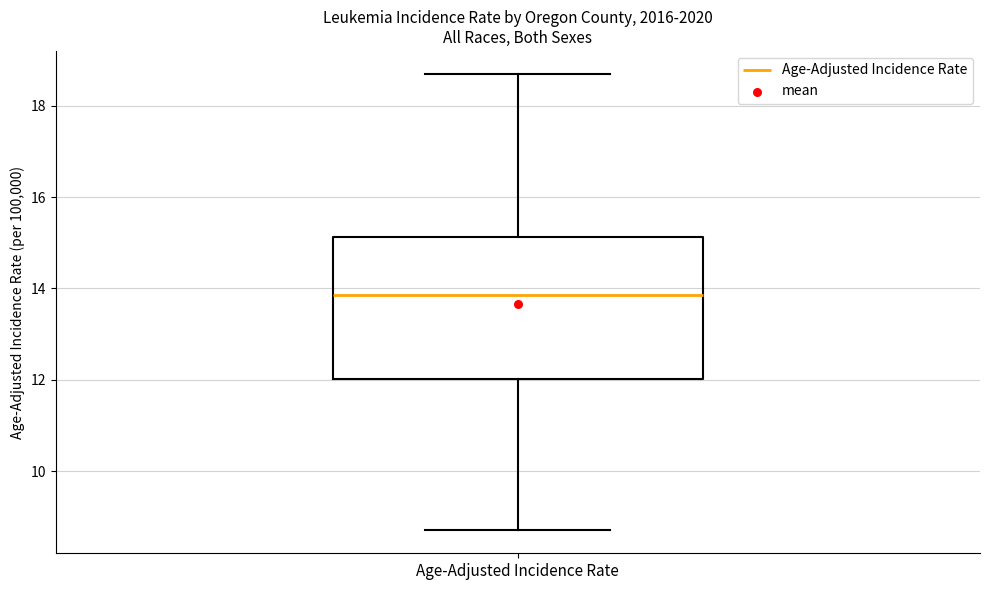

Transcribe this box plot: give where the median line is, the range the box spans, and where the two whiskers end, as read against the y-axis. The values are not printed on the chart, so give them approximately, as read against the axis.

median 13.8, box 12.0 to 15.2, whiskers 8.8 to 18.8